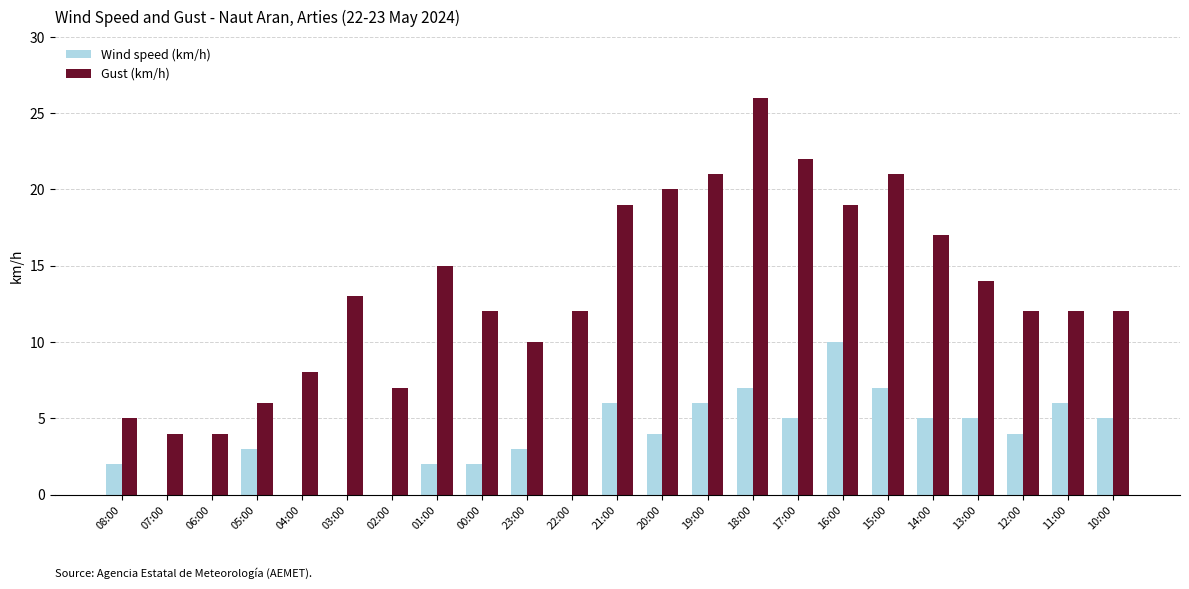

Is it true that Gust (km/h) equals 6 at 05:00?

True